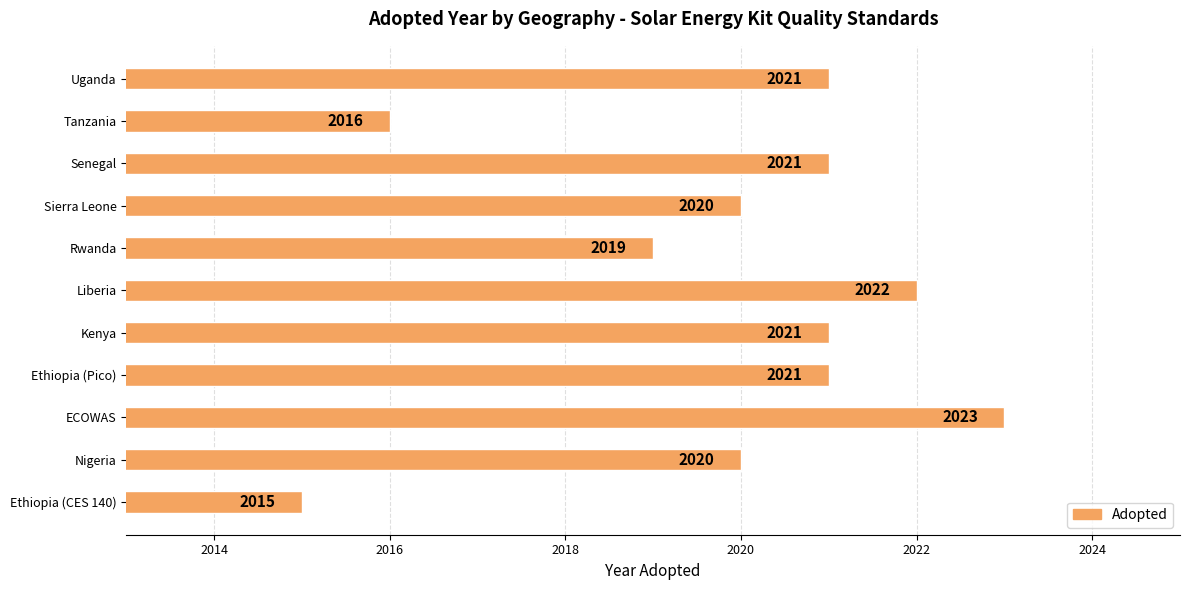

What is the sum of all values?

22219